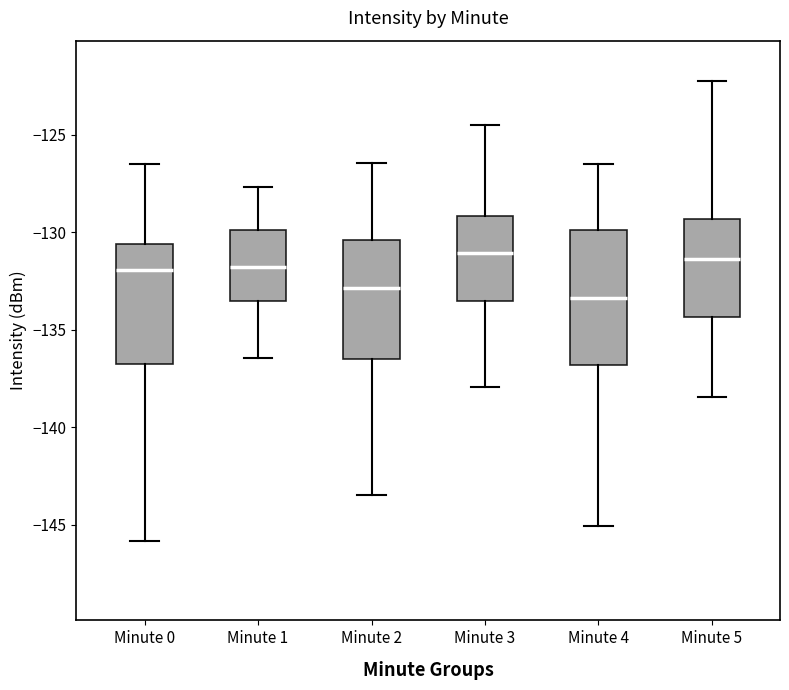

Where does the upper whisker of the box for Minute 2 end on the y-axis? The values are not printed on the chart, so give them approximately, as read against the axis.

-126.5